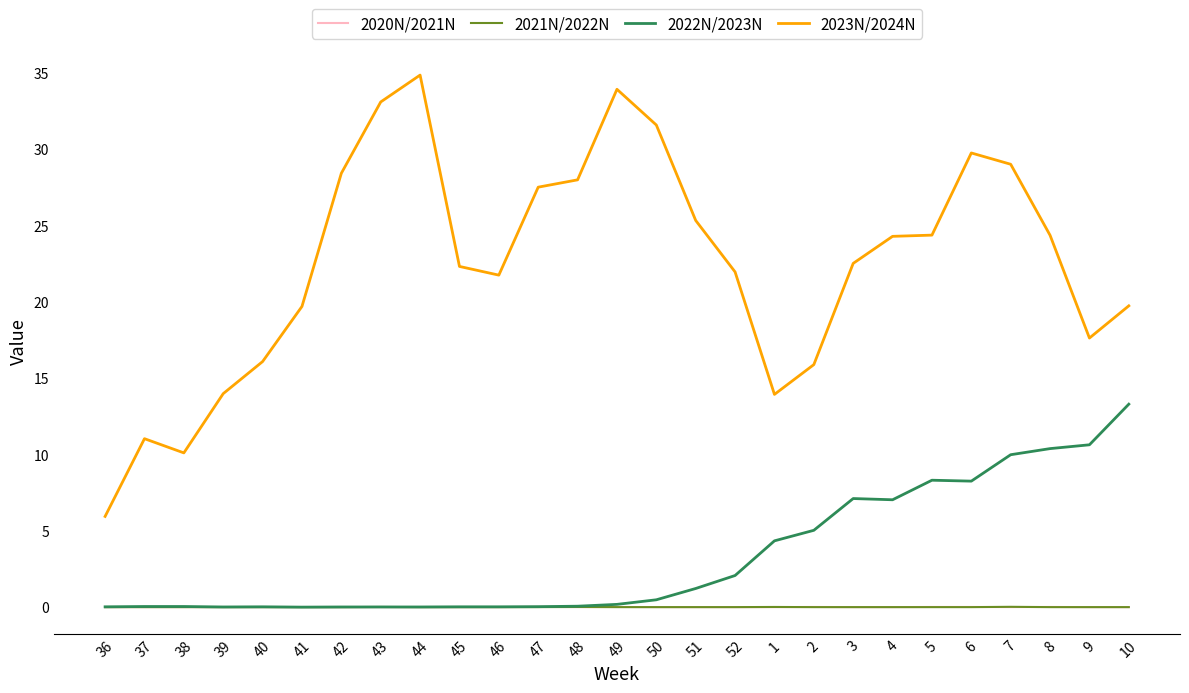

Which series has the widest spread of values?

2023N/2024N